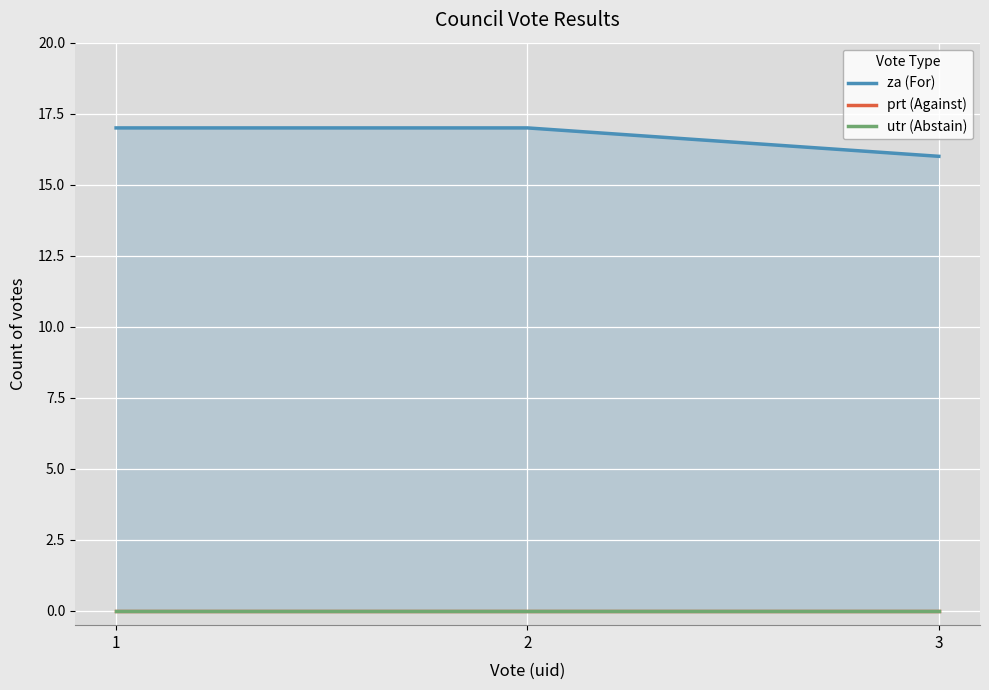

What is the total value across all series at 3?

16